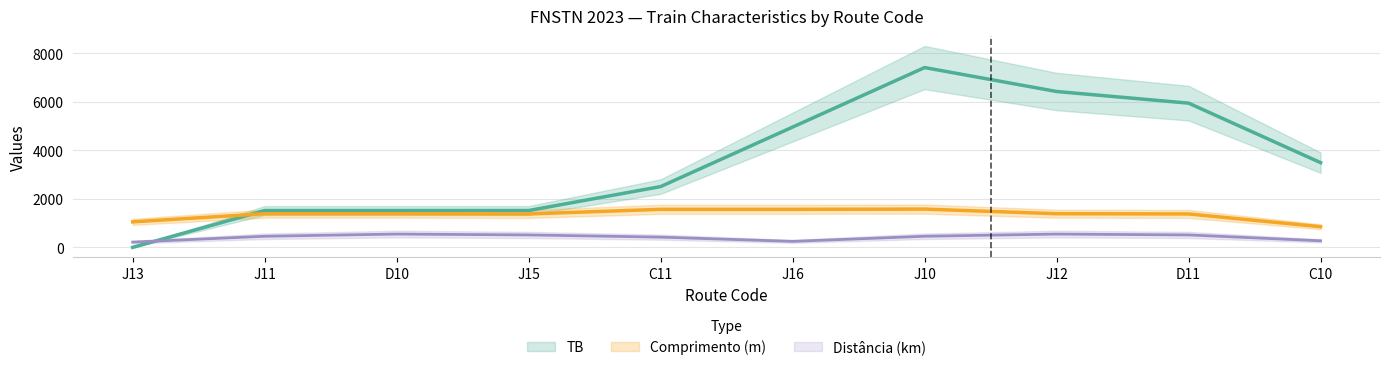

What is the label of the 5th point from the right?

J16